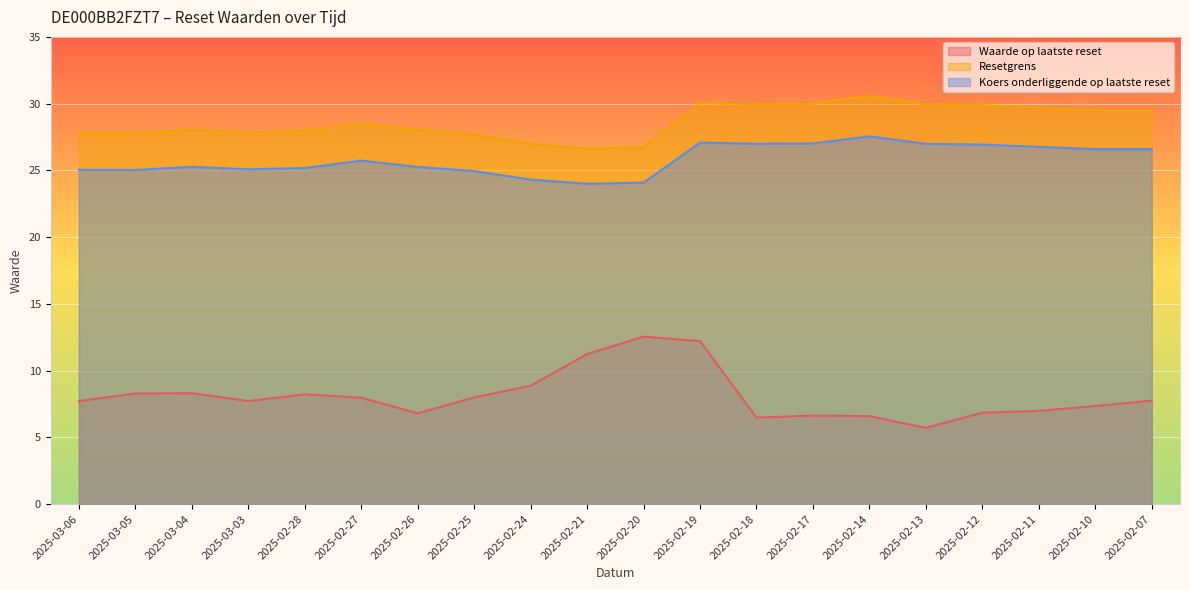

What position from the right is 2025-03-05?

19